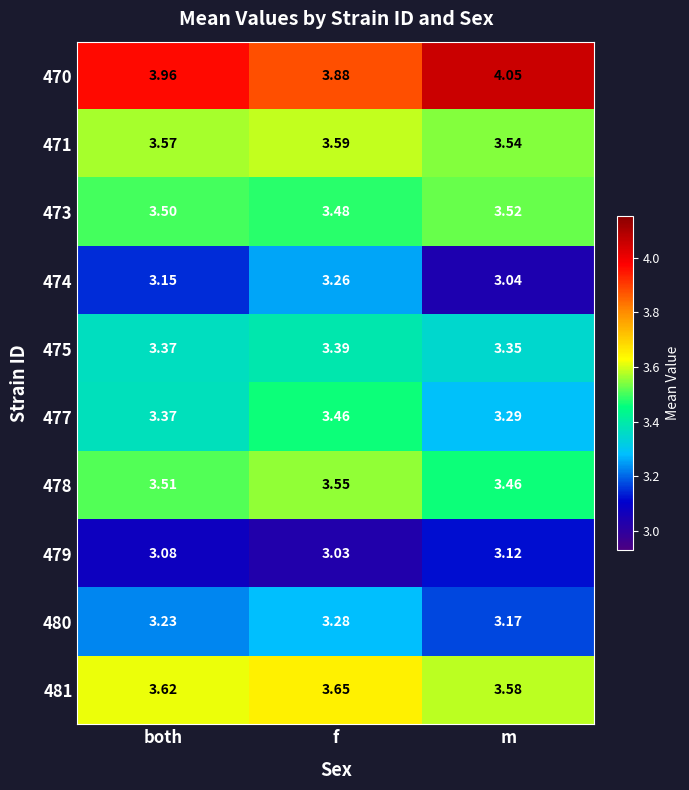

Which series has the largest total across all categories?

470